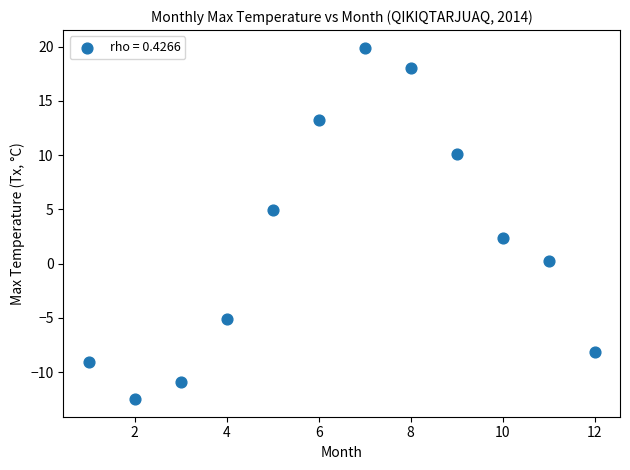

What is the average X value?

6.5